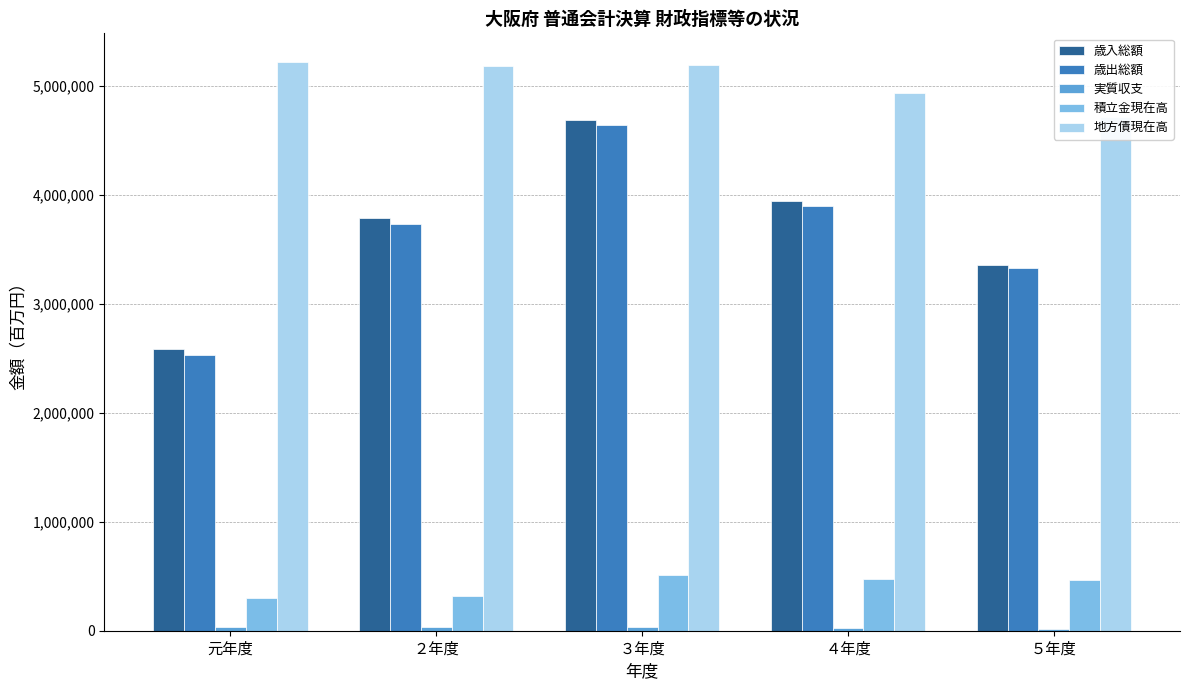

What is the greatest value displayed?

5219171